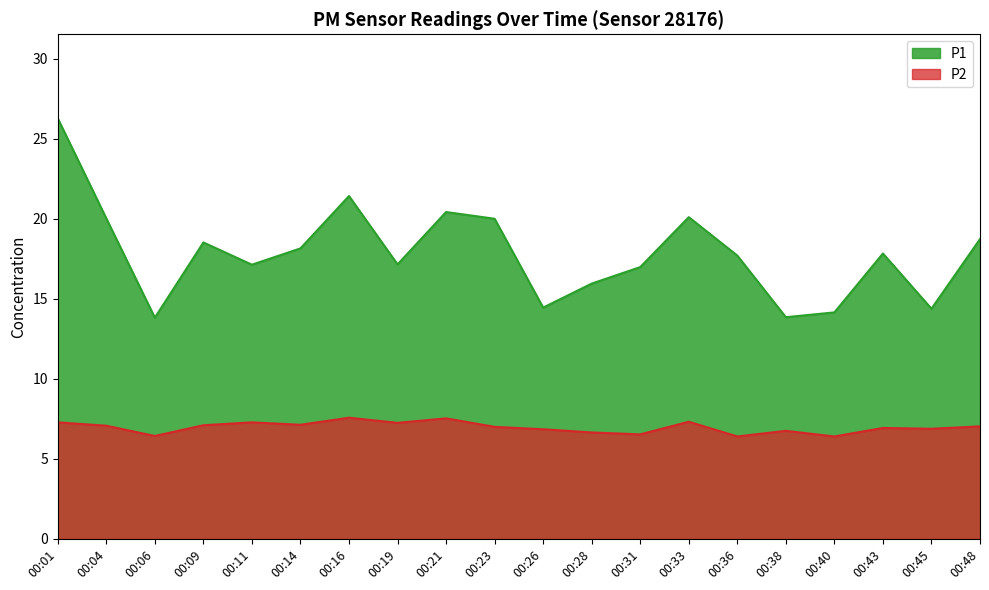

Rank the series by their maximum value, from highest to lowest.

P1, P2